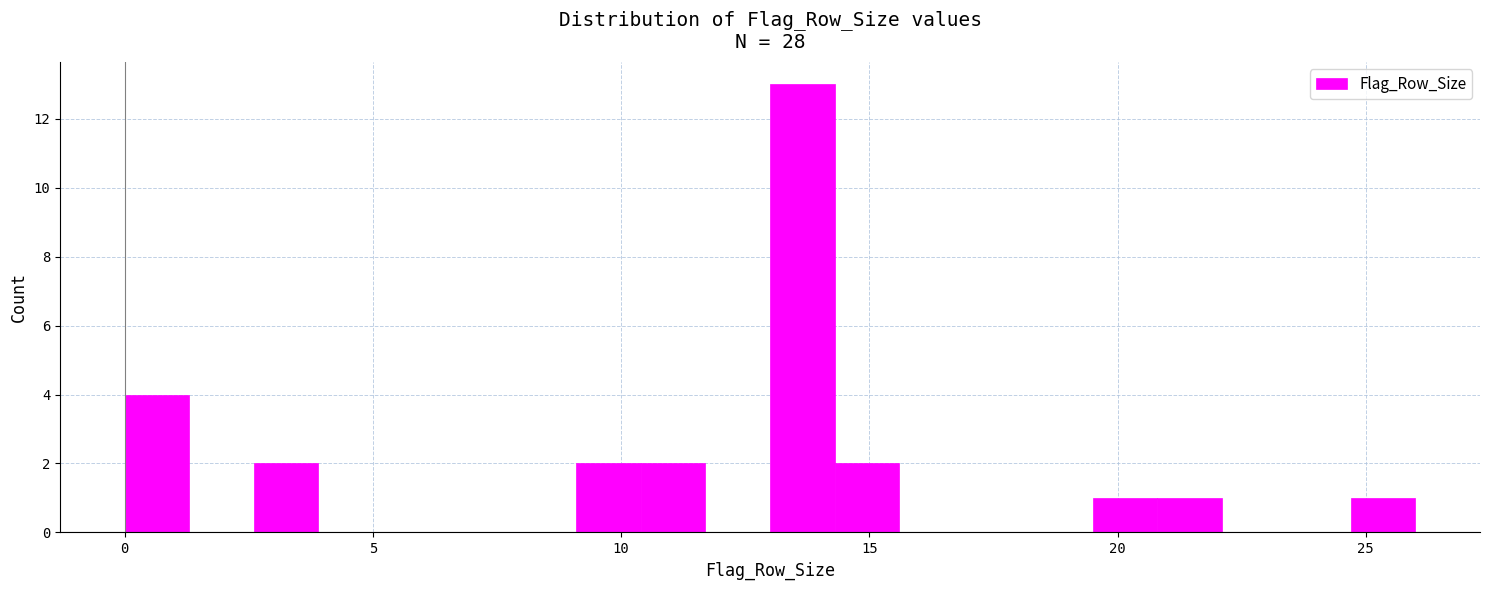

Around what value on the x-axis is the tallest bar? Give the approximate position of its centre, as read against the axis.

13.5